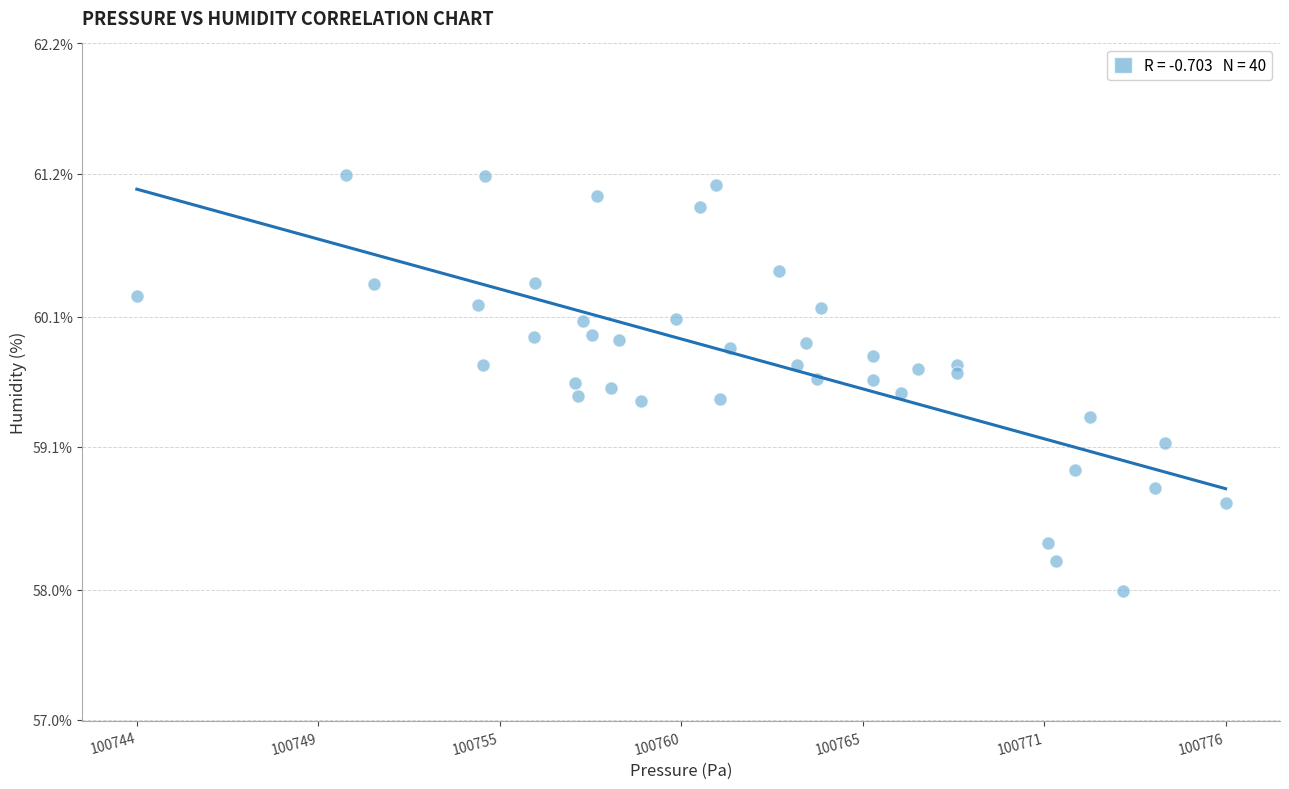

What is the range of Y values (max minus min)?

3.2